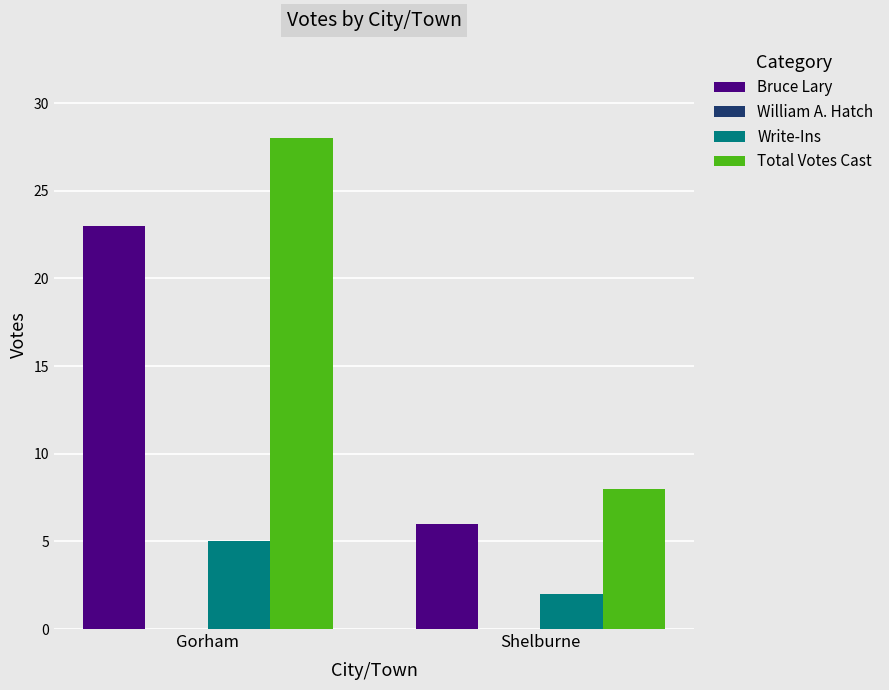

Which series has the largest total across all categories?

Total Votes Cast